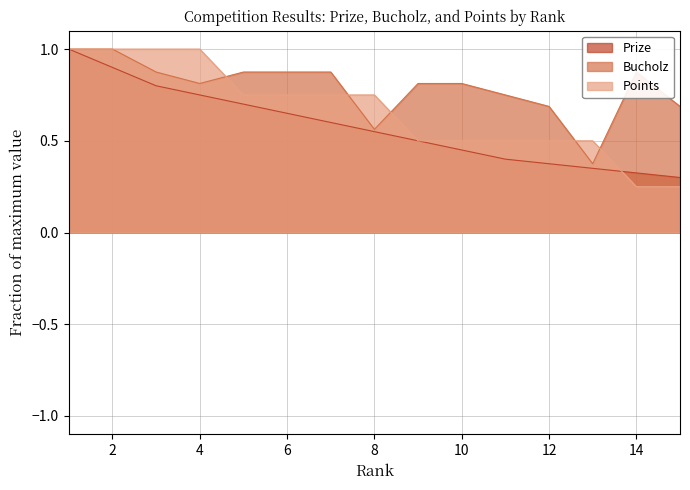

Which series ends up on top after the final intersection of Points and Bucholz?

Bucholz